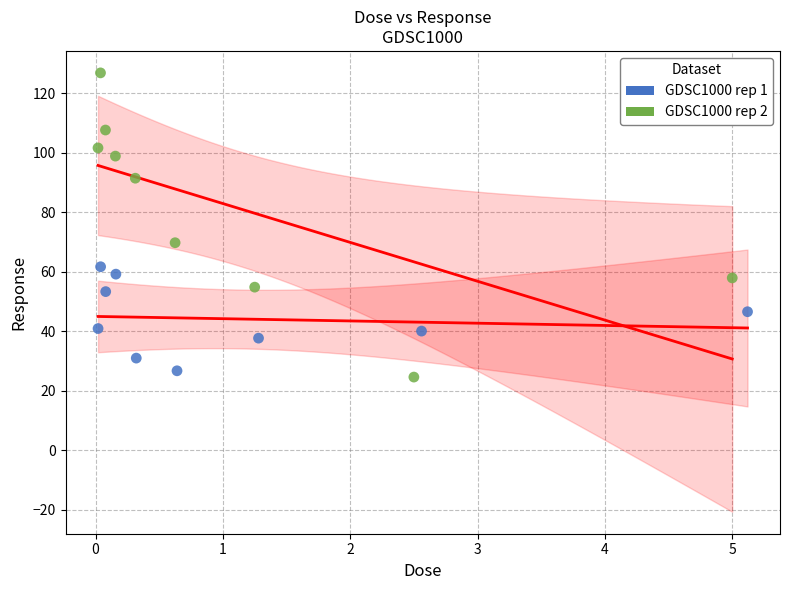

What are all the series names shown in the legend?

GDSC1000 rep 1, GDSC1000 rep 2